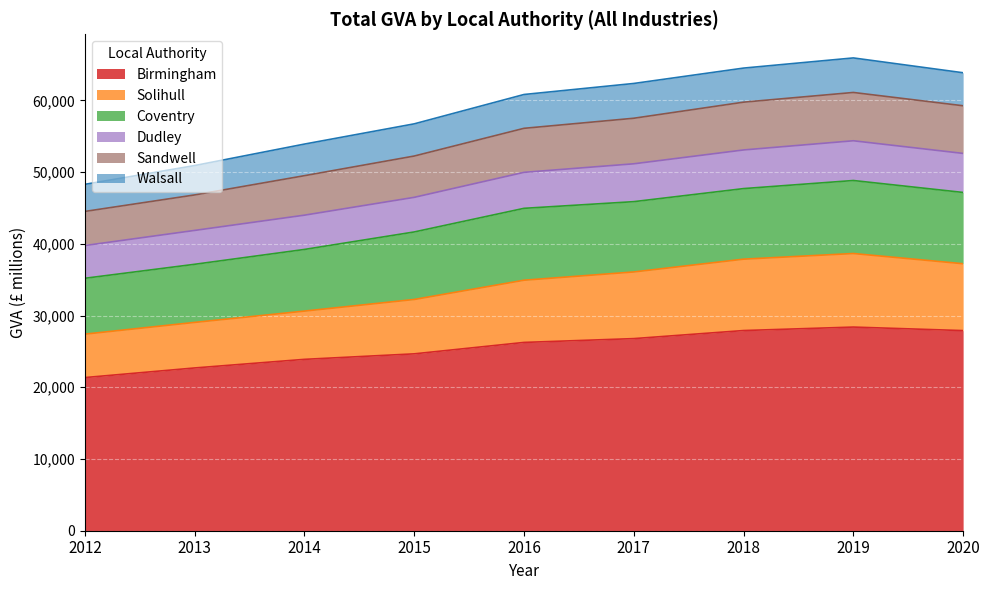

What is the minimum value for Birmingham?

21357